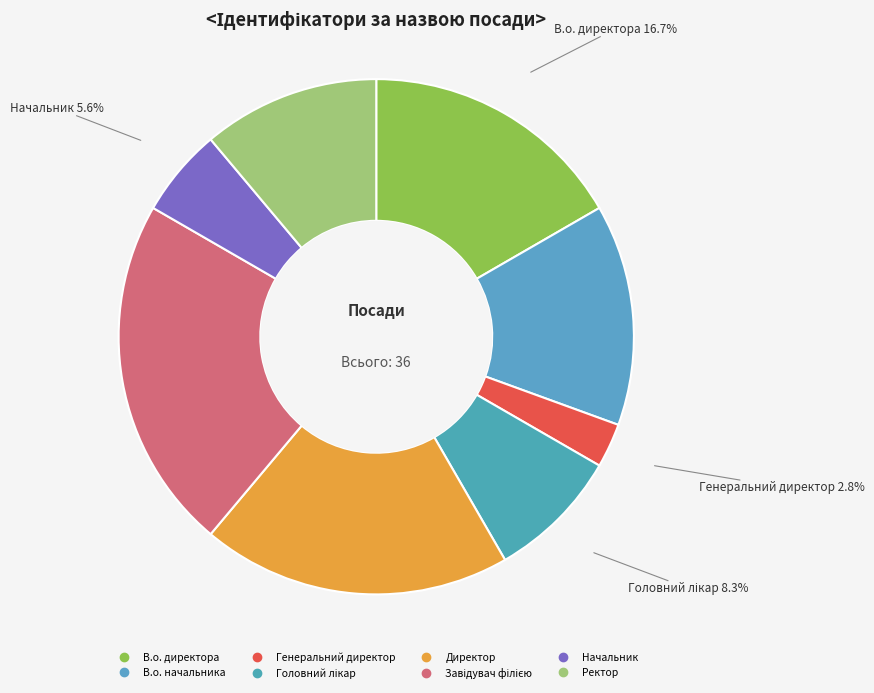

Approximately how many times larger is the value at В.о. директора compared to Ректор?

1.5